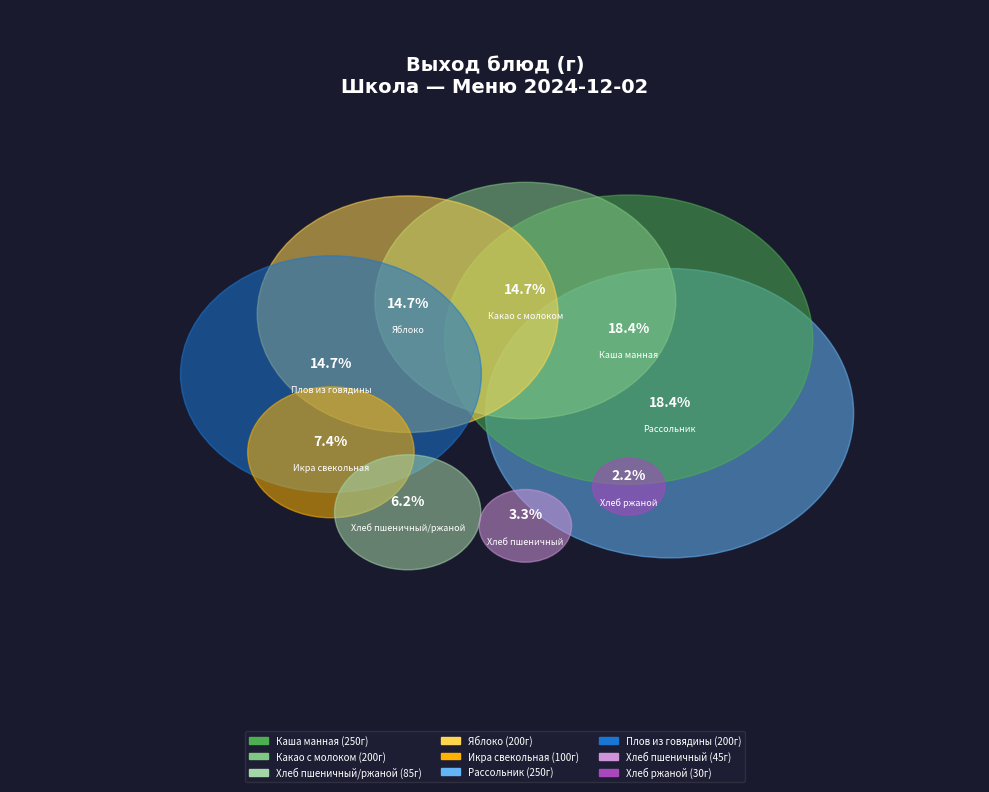

What percentage is the Плов из говядины slice, to the nearest percent?

15%